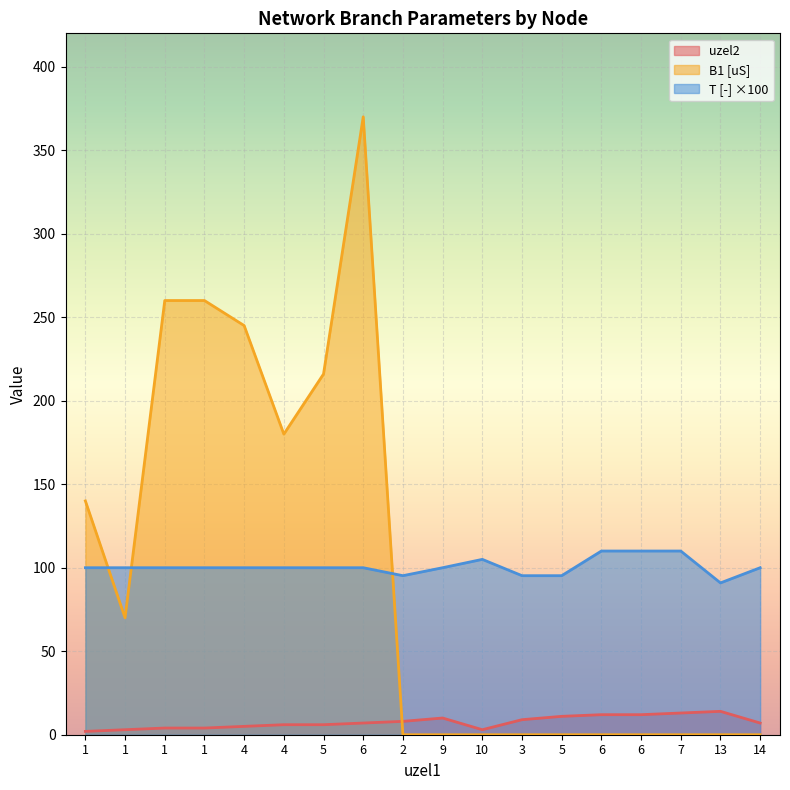

True or false: uzel2 and T [-] cross at least once.

False